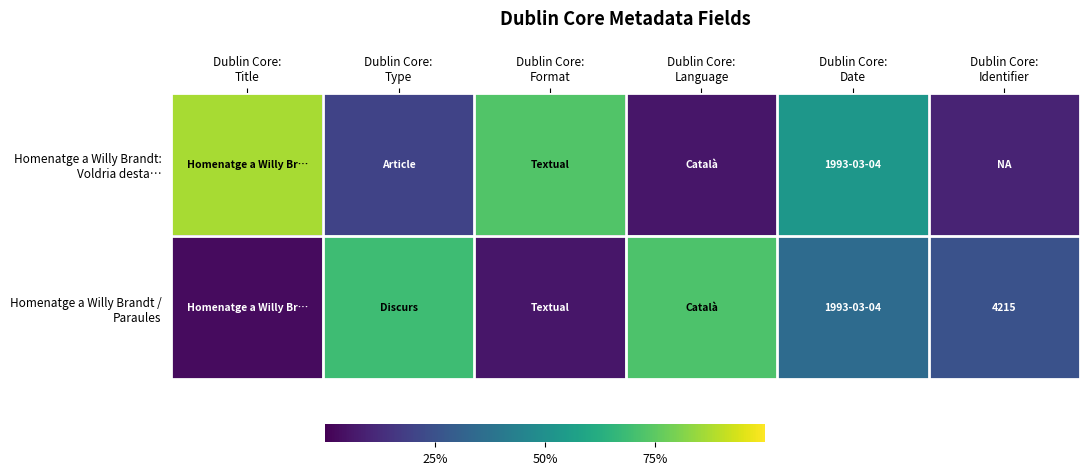

At which label does Homenatge a Willy Brandt: Voldria desta… first exceed 53?

Dublin Core: Title